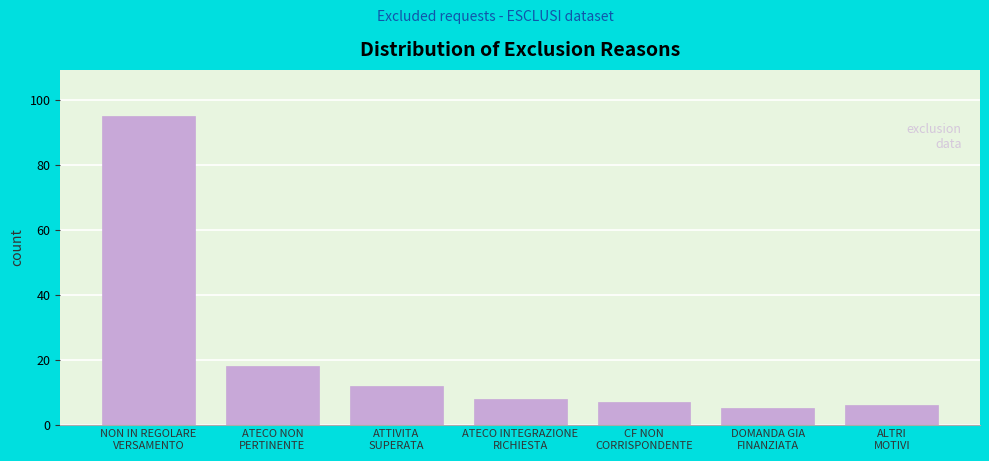

Reading left to right, transcribe all the data shown in this chart.

95	18	12	8	7	5	6